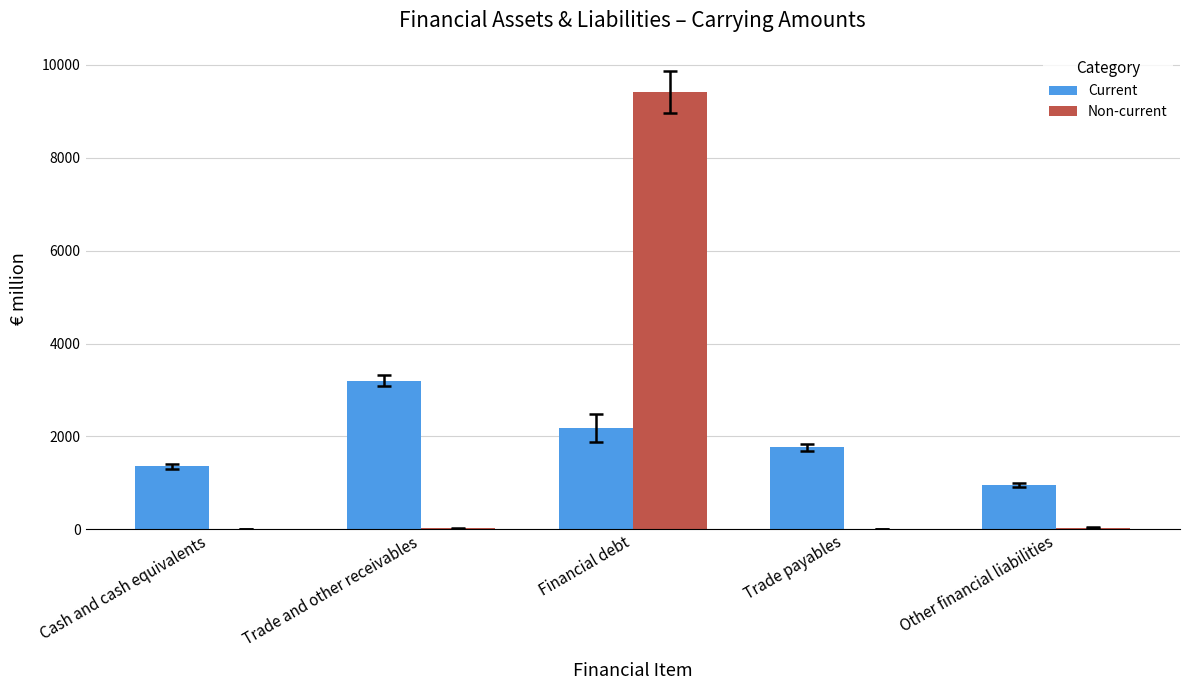

What is the highest value of the Non-current series?

9419